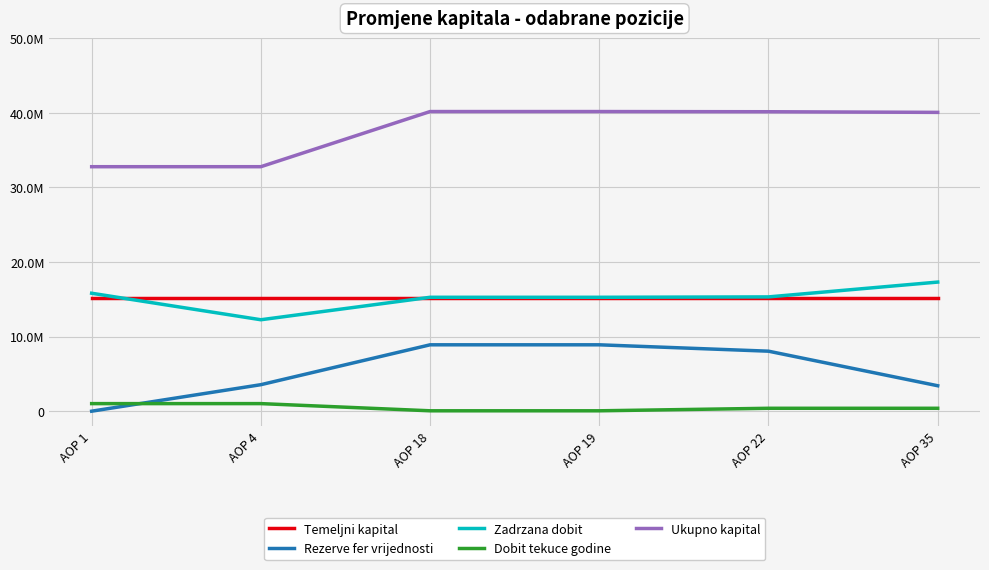

Where does the Zadrzana dobit series first go above 15313127?

AOP 1